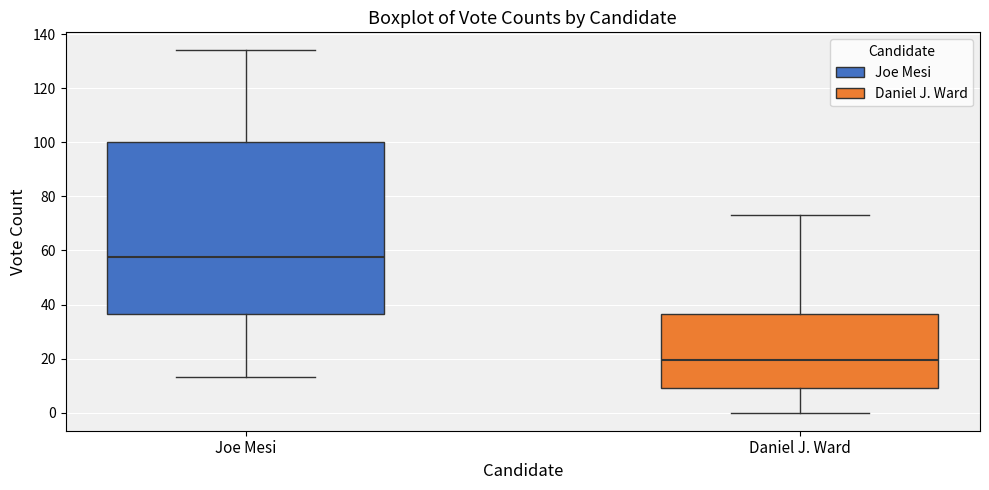

Where is the lower edge of the box for Daniel J. Ward on the y-axis? The values are not printed on the chart, so give them approximately, as read against the axis.

10